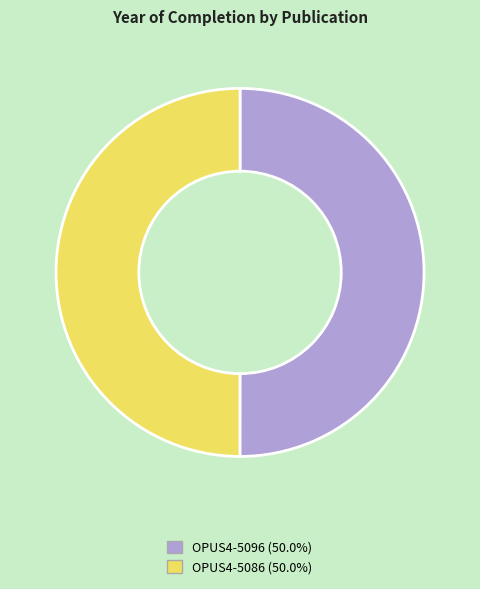

Combined, do OPUS4-5086 and OPUS4-5096 account for over 50%?

Yes